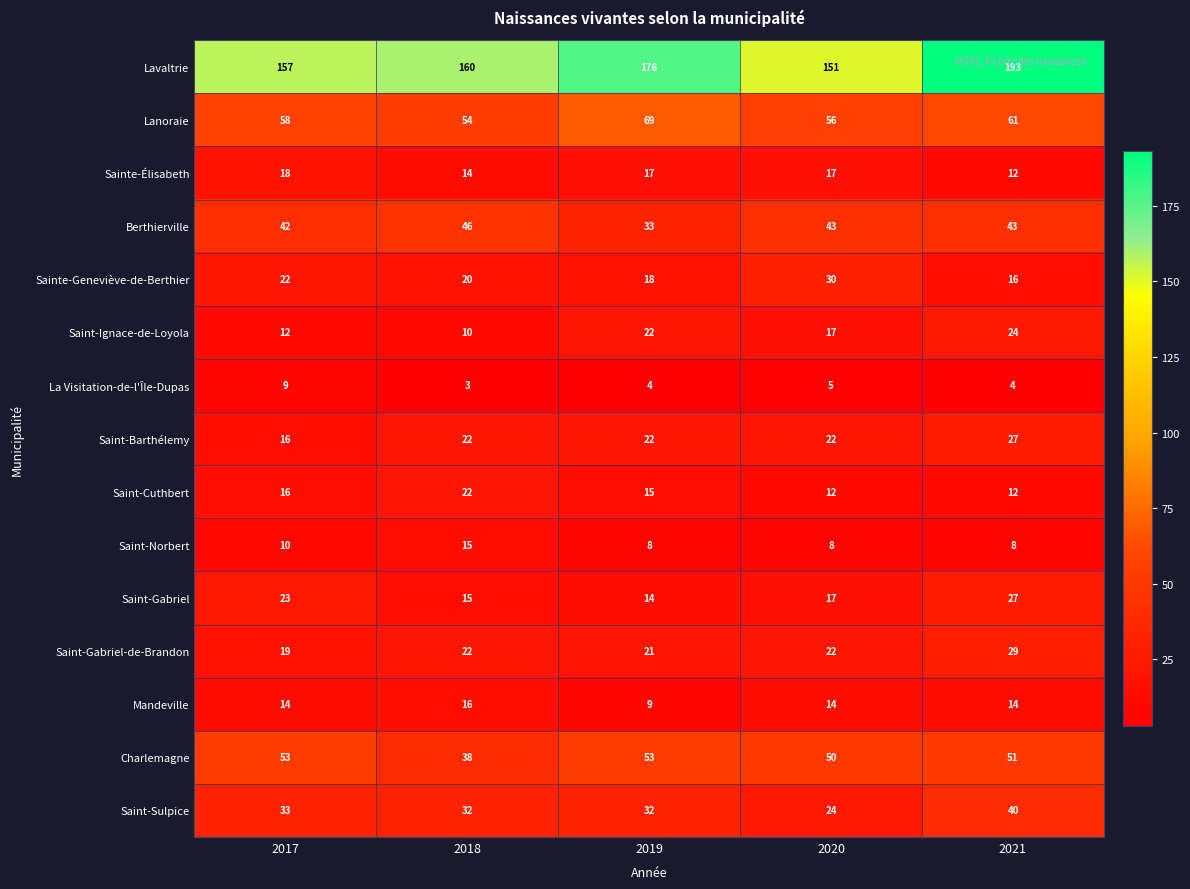

The Saint-Gabriel-de-Brandon series shows 21 at 2019. True or false?

True